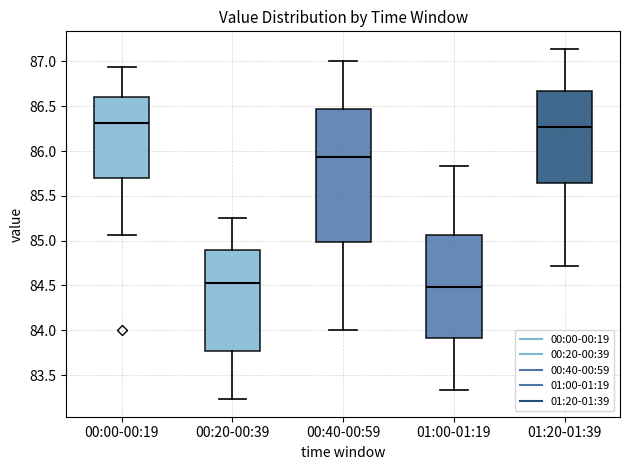

Comparing the boxes themselves (not the whiskers), which one is the tallest?

00:40-00:59